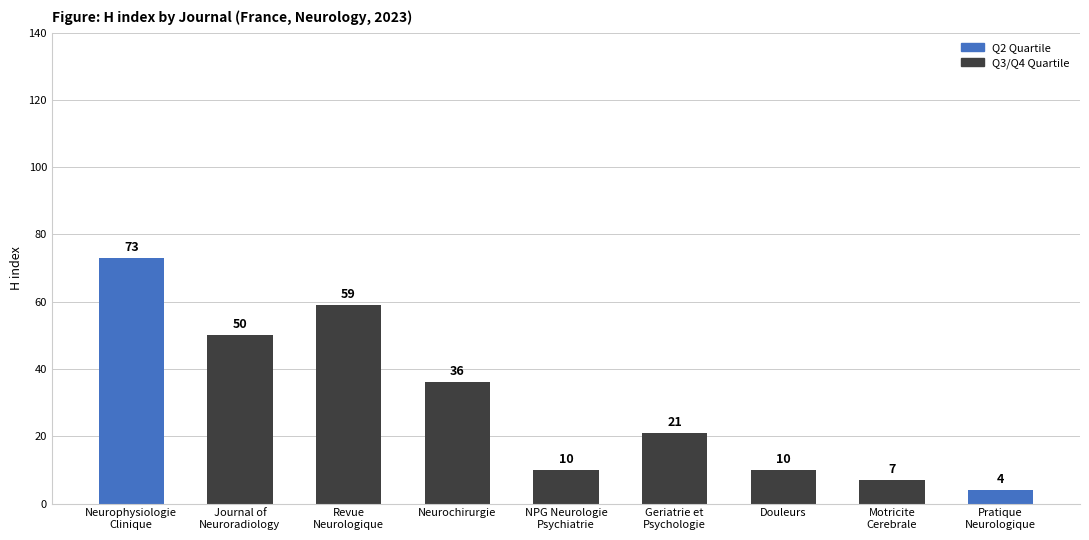

What position from the right is Journal of
Neuroradiology?

8